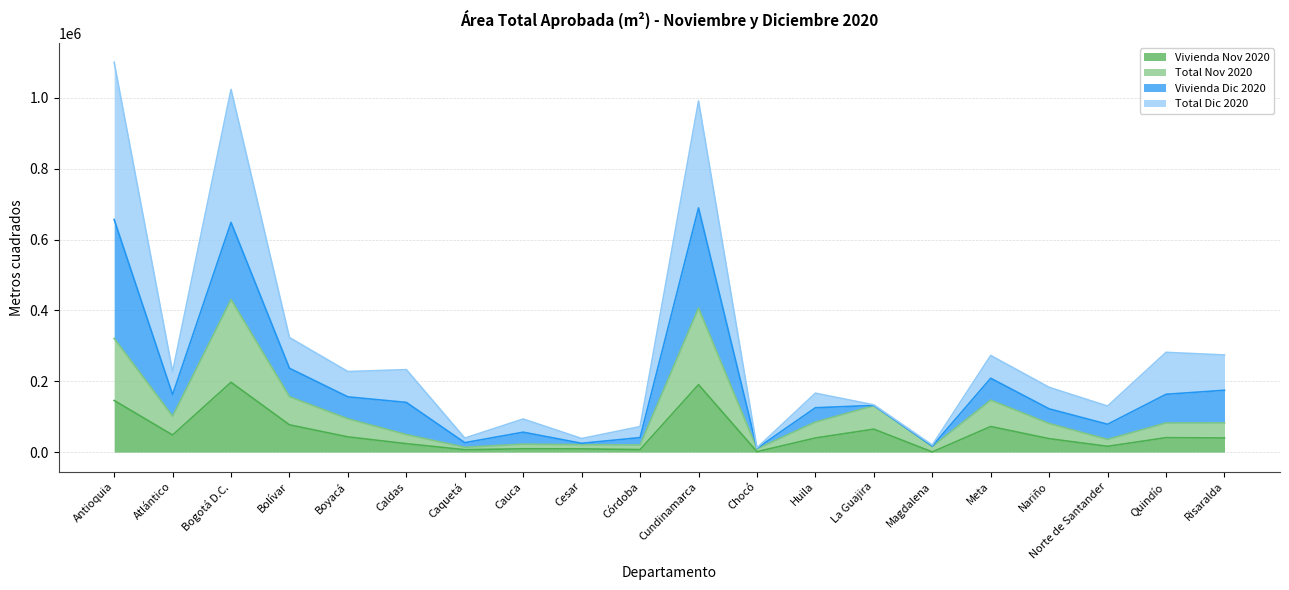

What is the sum of the Total Dic 2020 values at Cesar and Bogotá D.C.?

1062489